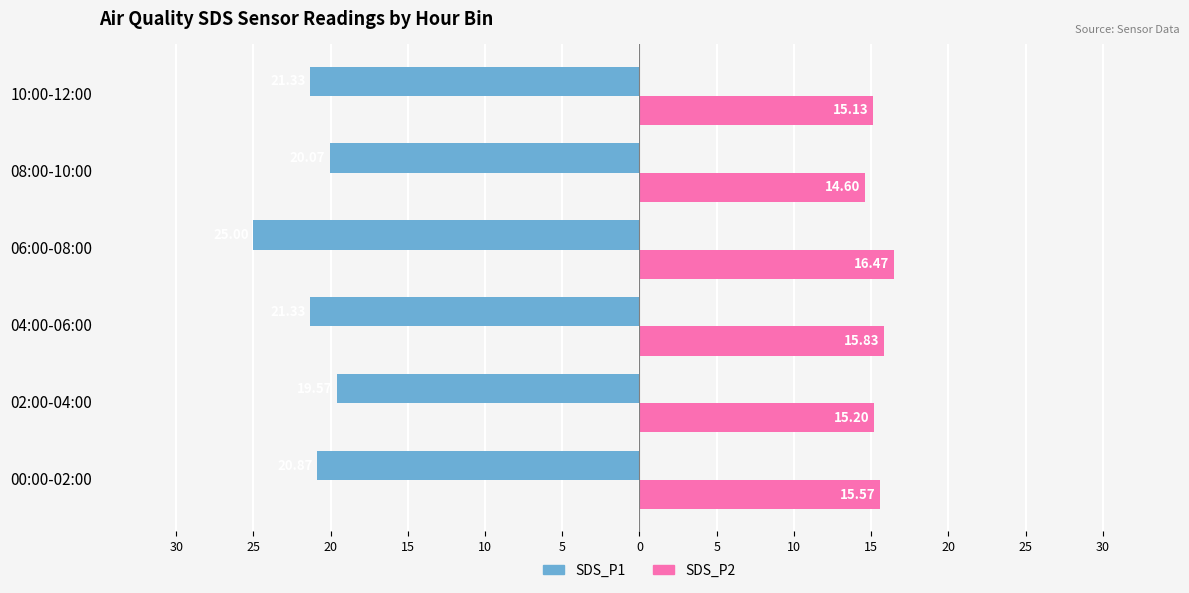

What are all the series names shown in the legend?

SDS_P1, SDS_P2